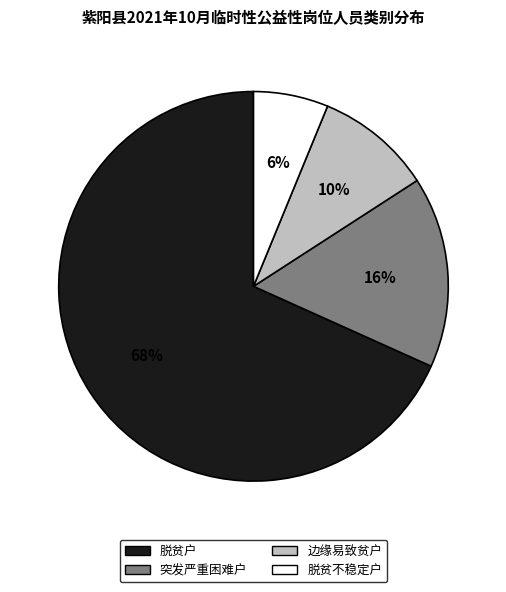

What percentage is the 突发严重困难户 slice, to the nearest percent?

16%